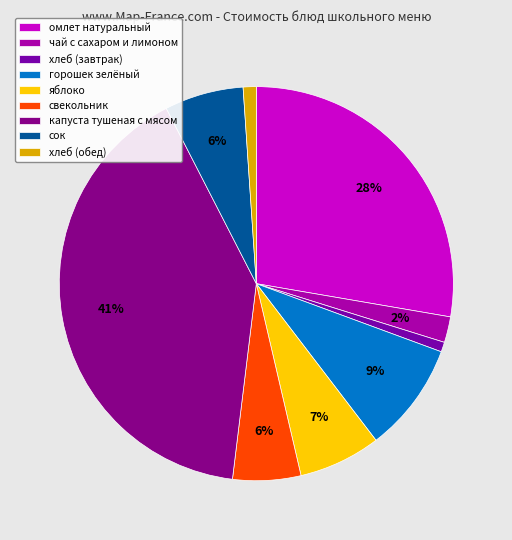

Count the number of slices in the pie.

9